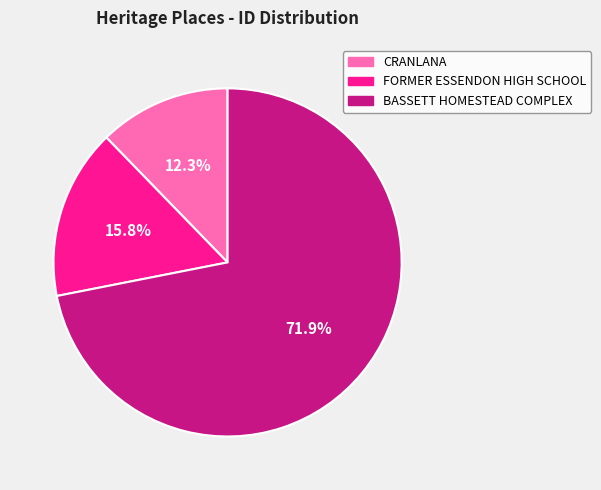

True or false: BASSETT HOMESTEAD COMPLEX accounts for 83% of the total.

False